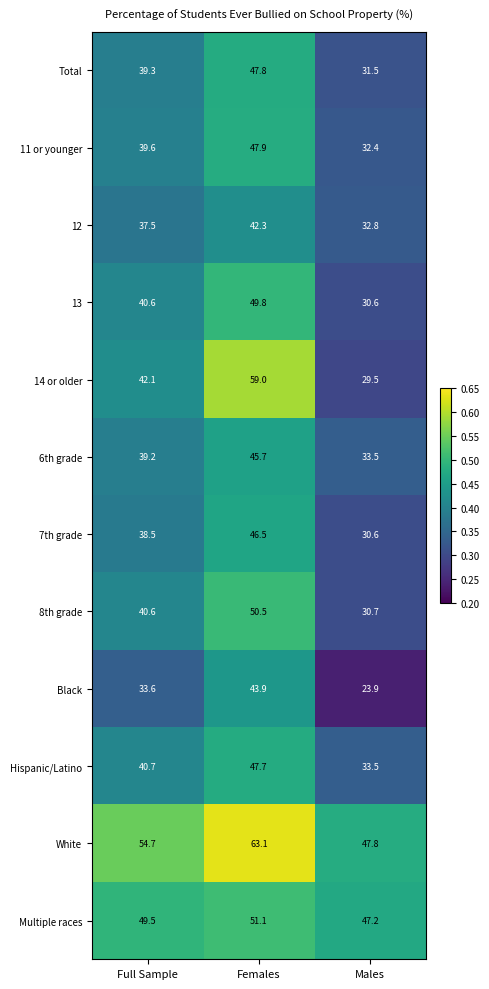

What is the total value across all series at Males?

404.0